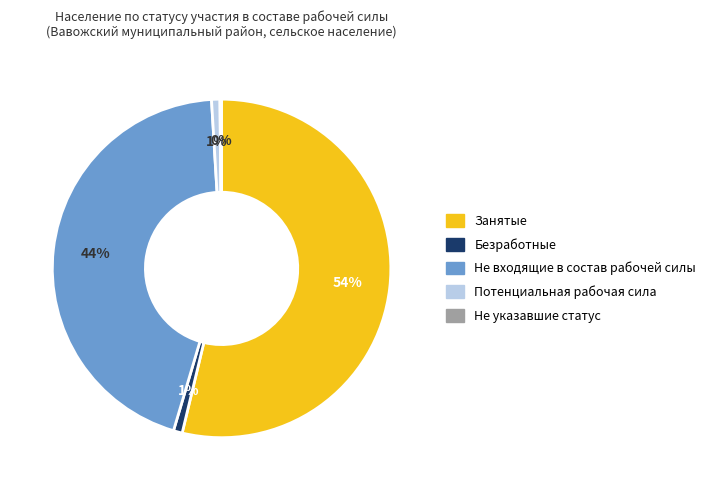

Which category accounts for the majority?

Занятые